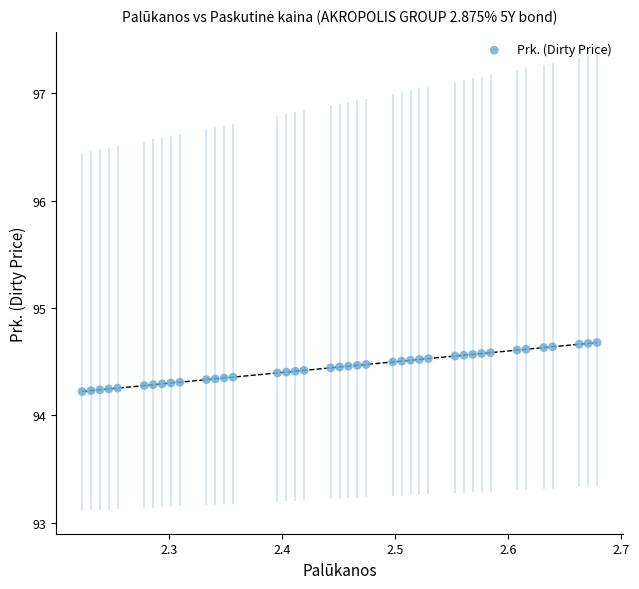

What is the range of X values (max minus min)?

0.5